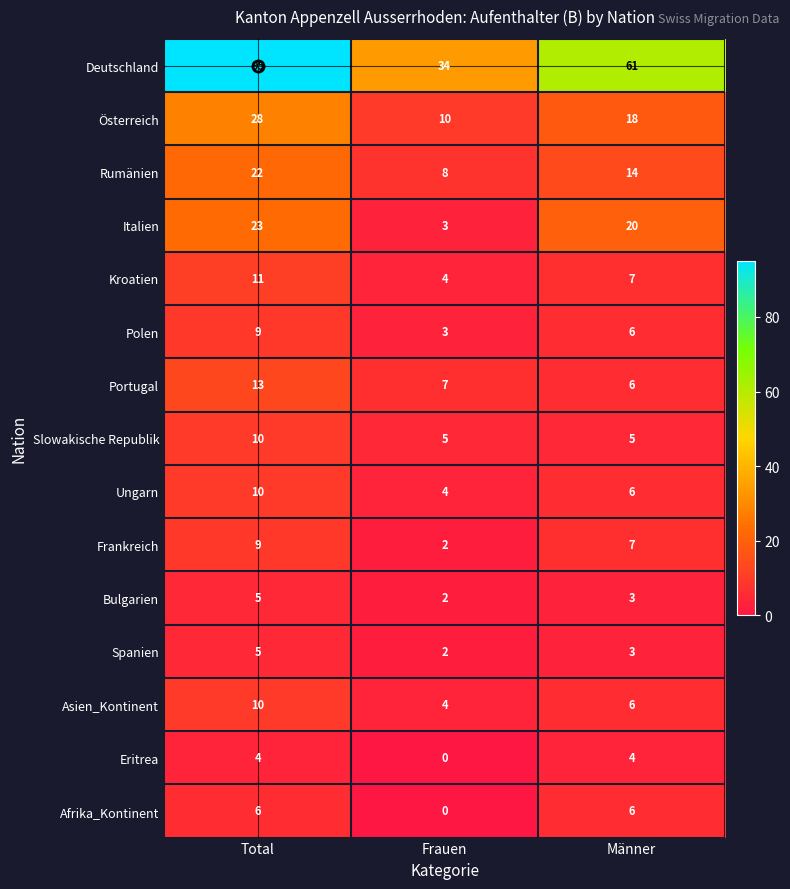

Is it true that Deutschland equals 61 at Männer?

True